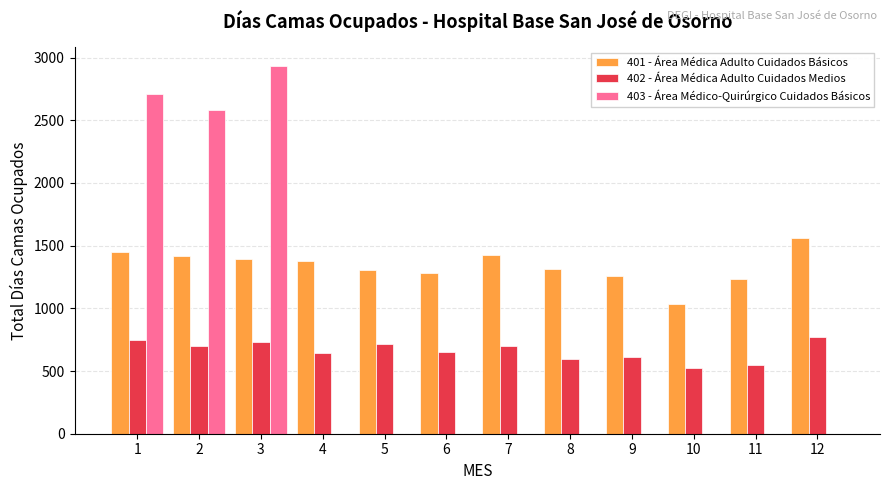

Is the value of 403 - Área Médico-Quirúrgico Cuidados Básicos at 2 greater than the value of 402 - Área Médica Adulto Cuidados Medios at 10?

Yes